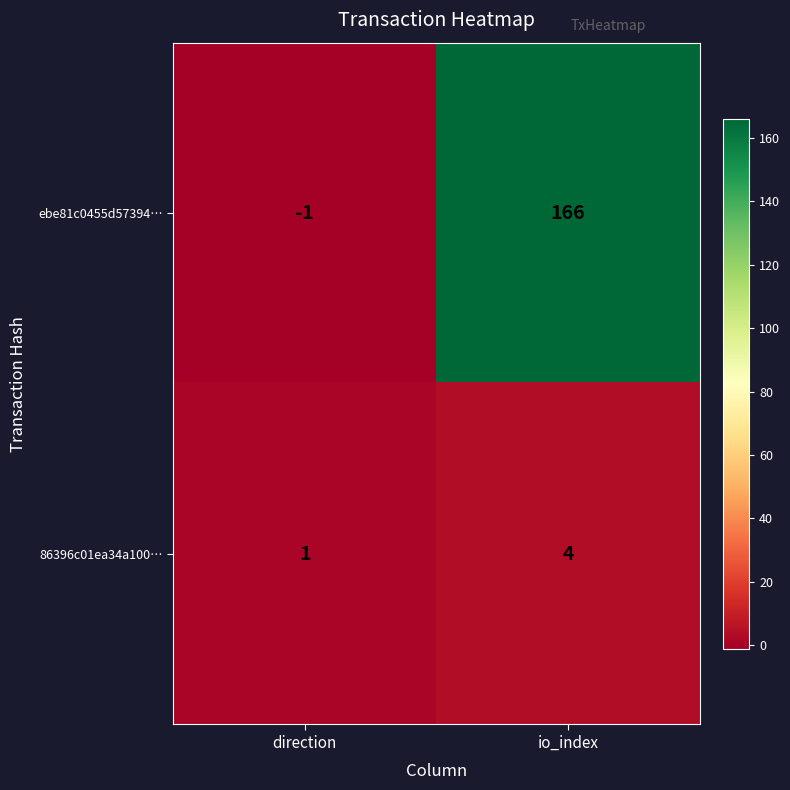

Where is 86396c01ea34a100… nearest to the value 2?

direction